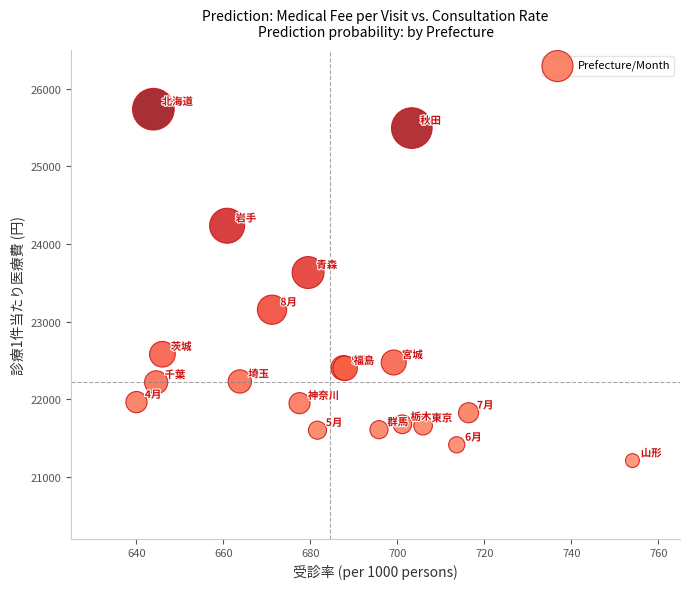

What Y value in the scatter plot is closest to 23472?

23631.9